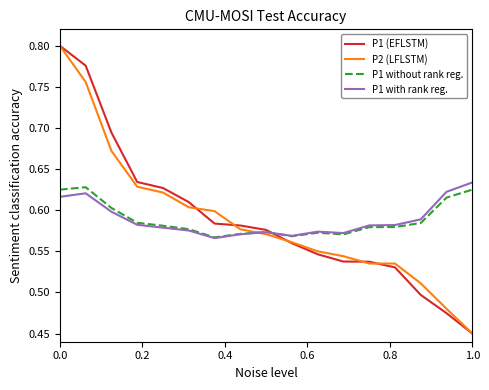

What is the difference between the second highest and second lowest values in the P1 without rank reg. series?

0.1